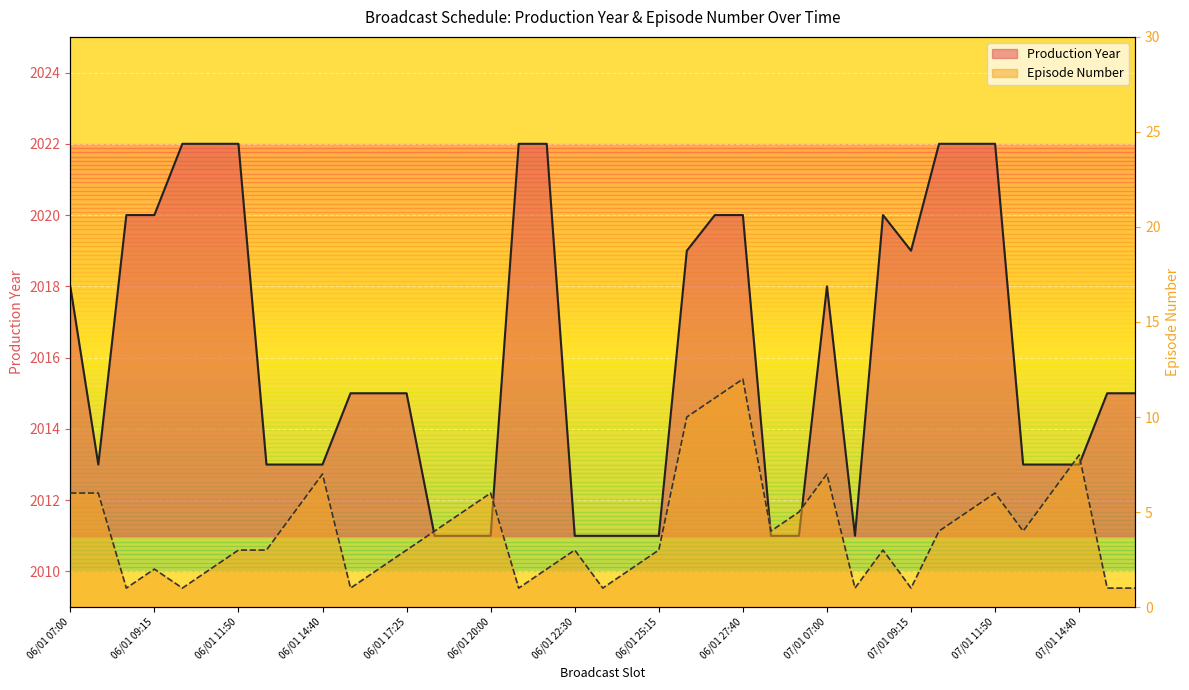

What is the total value across all series at 06/01 18:20?

2015